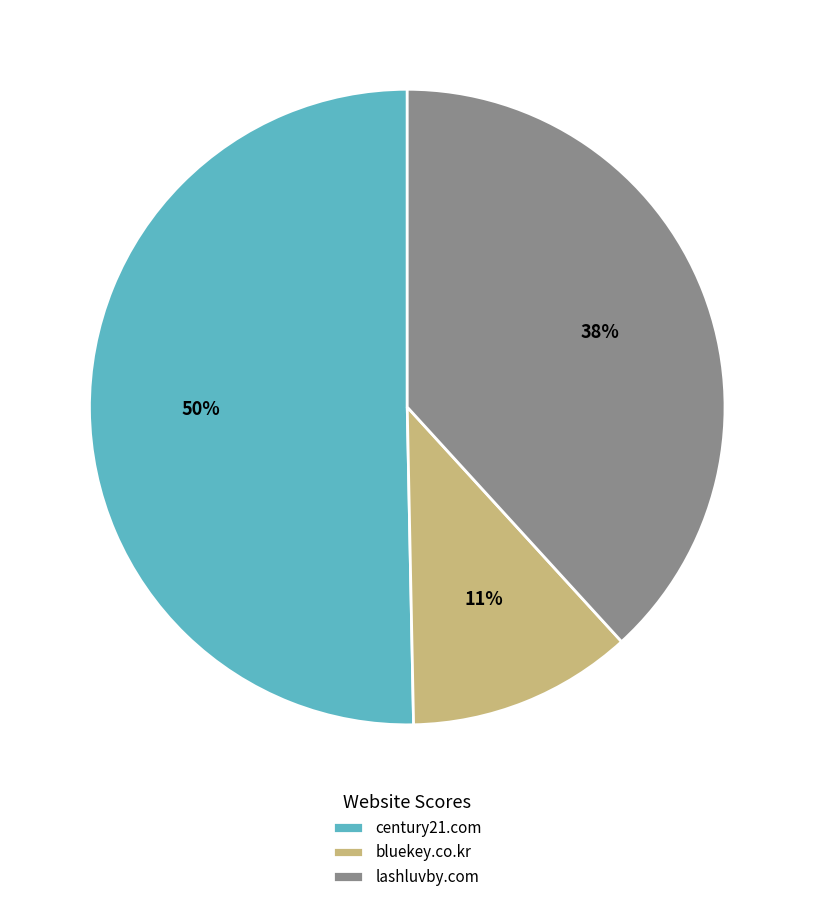

Is there any slice that represents more than half of the pie?

Yes